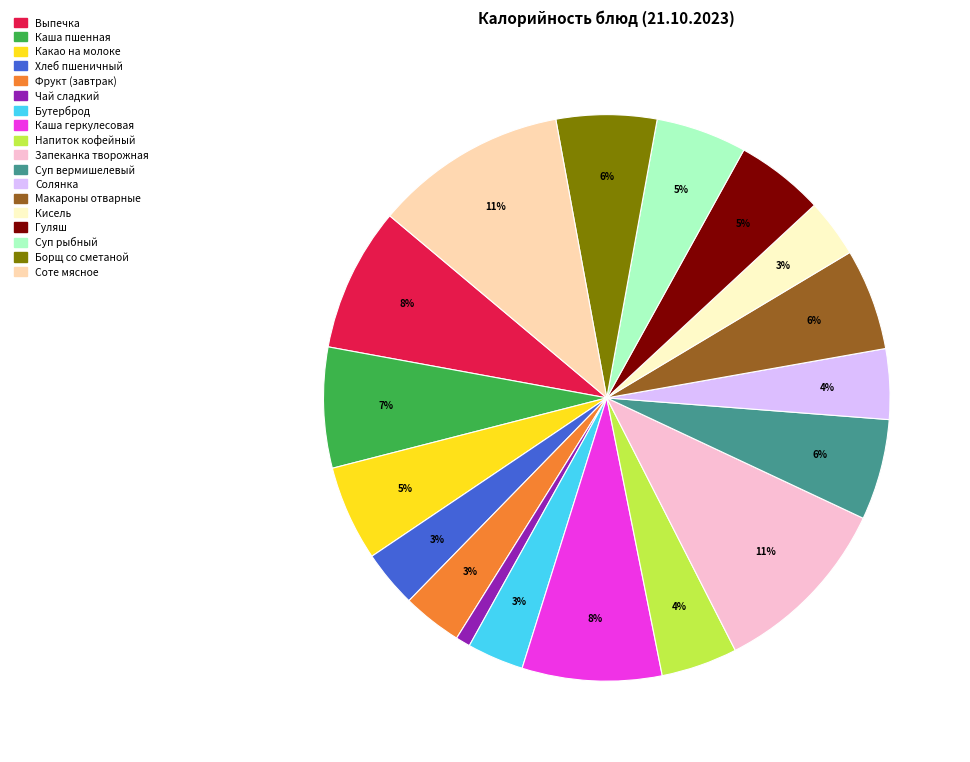

What is the smallest slice in the pie chart?

Чай сладкий